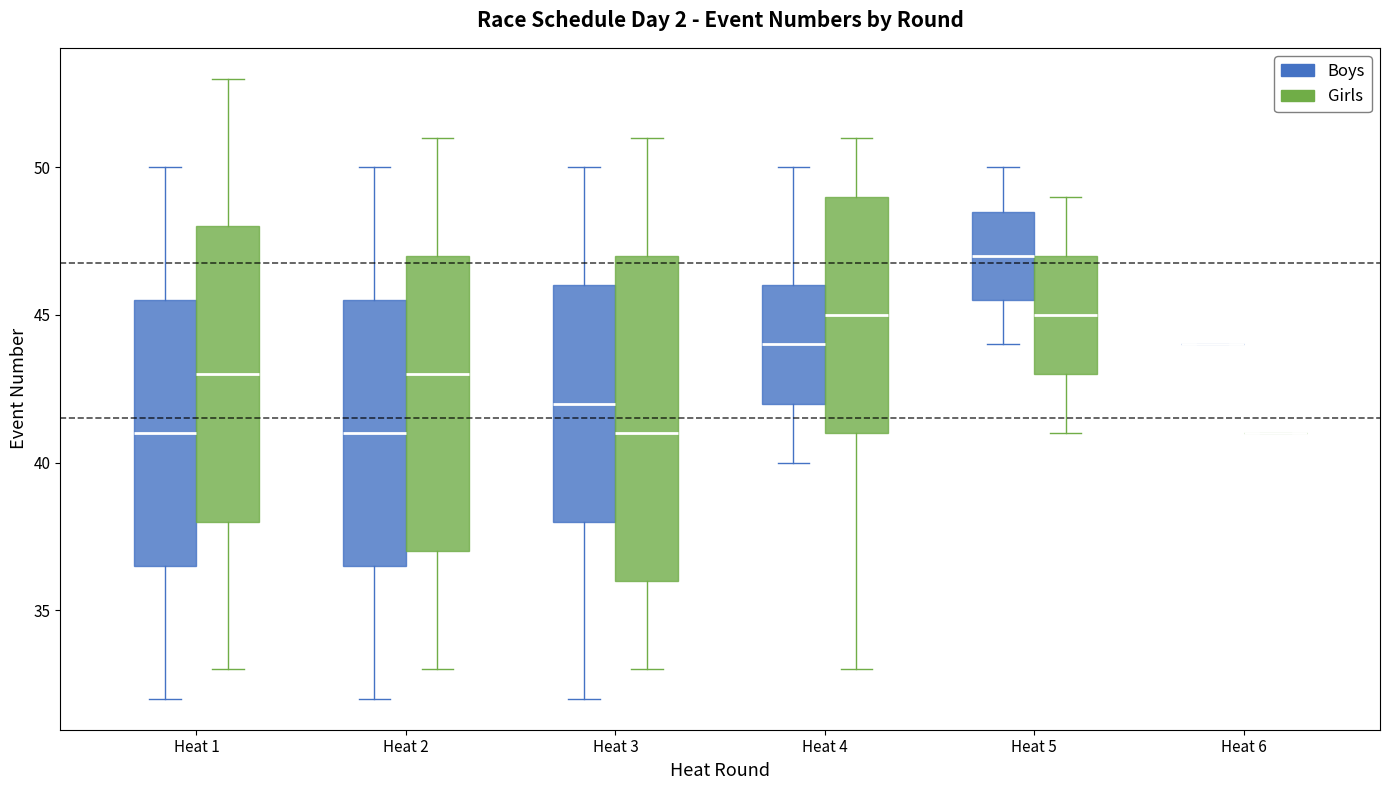

Where does the median line of the box for Heat 4 (Girls) sit on the y-axis? The values are not printed on the chart, so give them approximately, as read against the axis.

45.0